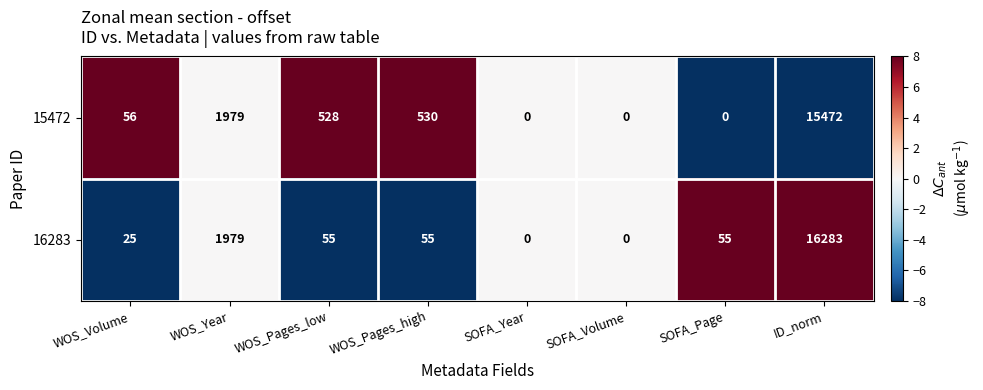

Rank the series by their maximum value, from highest to lowest.

16283, 15472